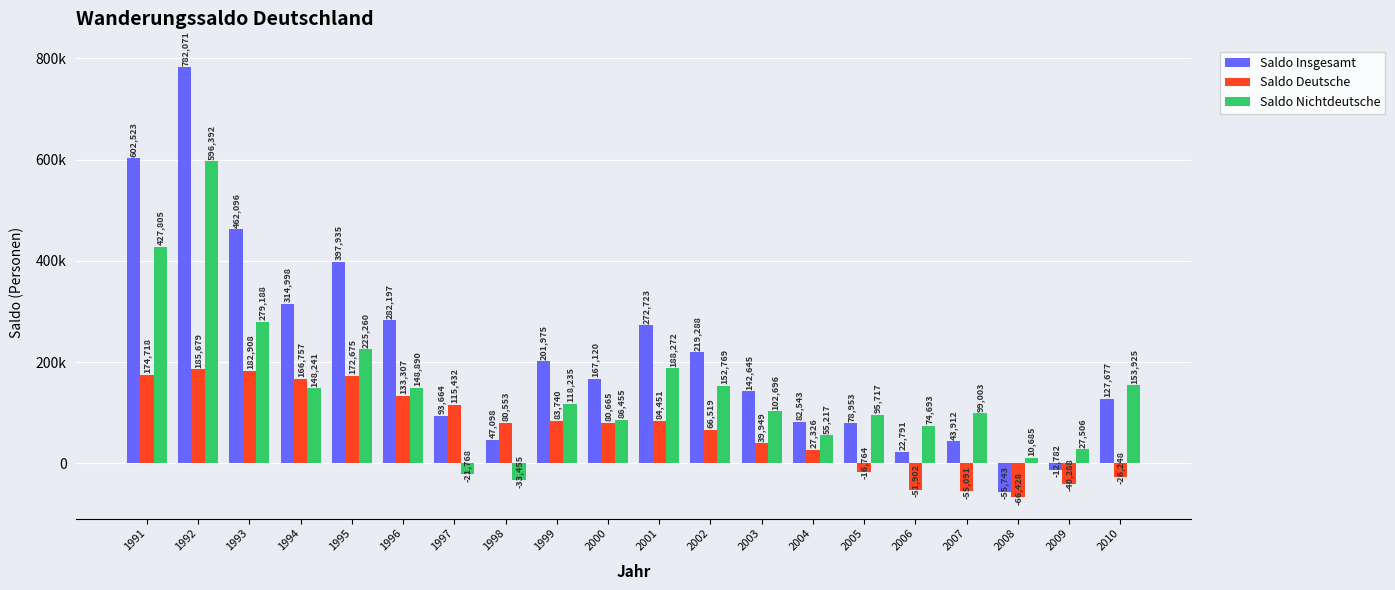

Where does the Saldo Insgesamt series first go above 167120?

1991